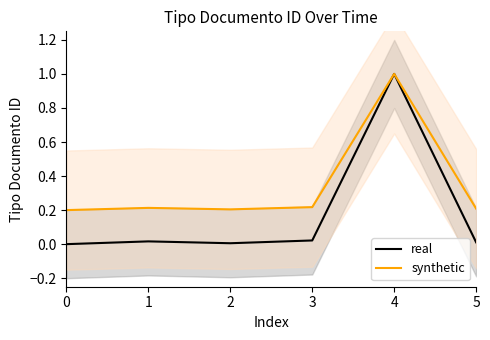

Reading right to left, extract all data points from this chart.

real: 0.0	1.0	0.0	0.0	0.0	0.0
synthetic: 0.2	1.0	0.2	0.2	0.2	0.2